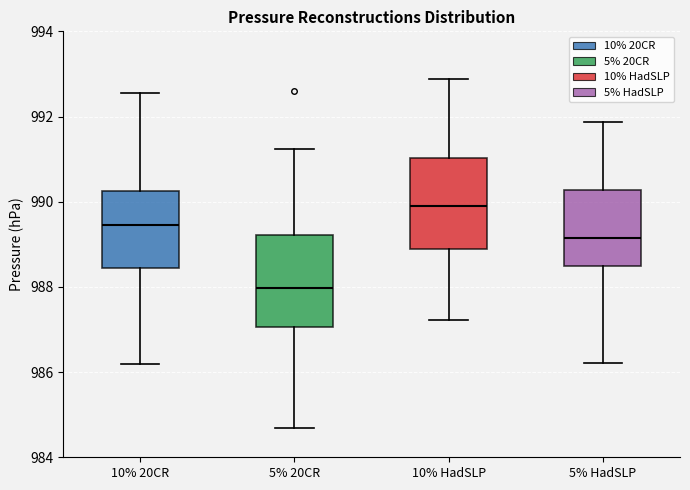

Reading left to right, transcribe this box plot: for each box, give where its median line is, the range the box spans, and where its two whiskers end, as read against the y-axis. The values are not printed on the chart, so give them approximately, as read against the axis.

10% 20CR: median 989.4, box 988.4 to 990.2, whiskers 986.2 to 992.6
5% 20CR: median 988.0, box 987.0 to 989.2, whiskers 984.6 to 991.2
10% HadSLP: median 990.0, box 988.8 to 991.0, whiskers 987.2 to 992.8
5% HadSLP: median 989.2, box 988.4 to 990.2, whiskers 986.2 to 991.8